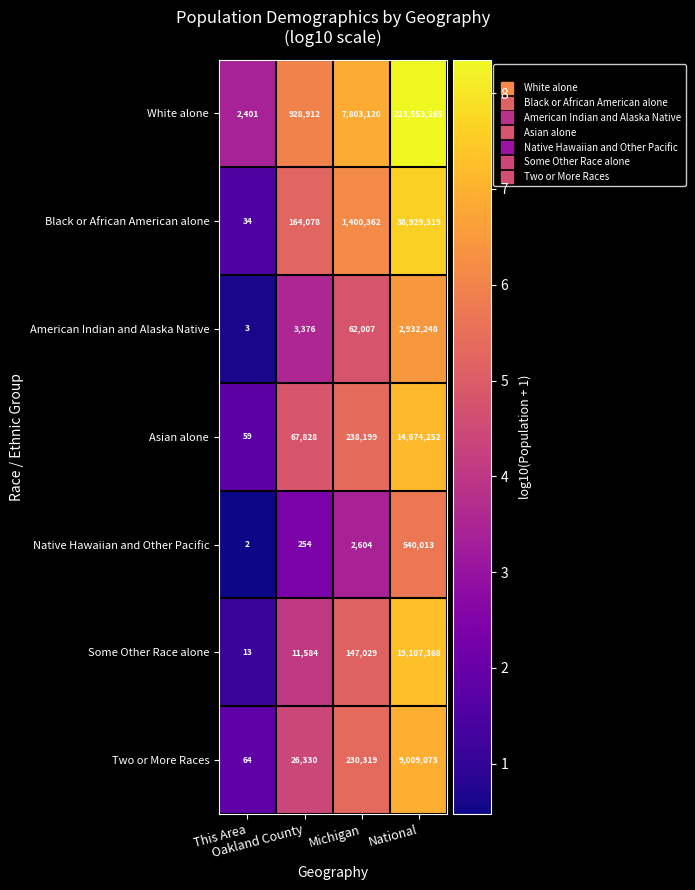

What is the sum of all Black or African American alone values?

40493793